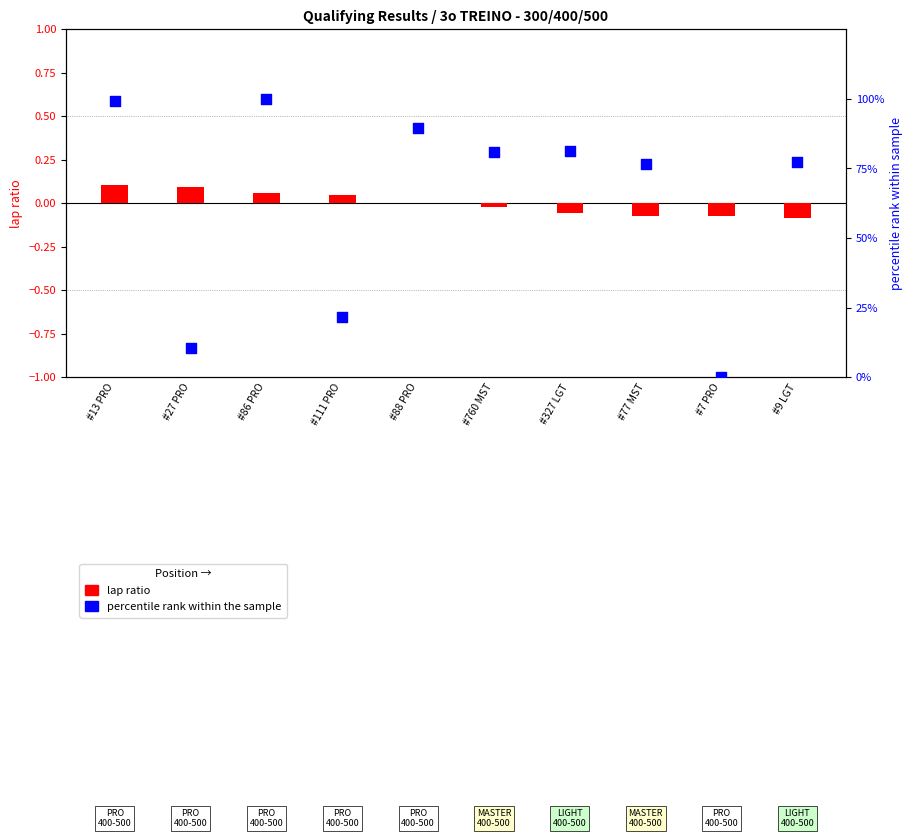

Which series contains the lowest Y value?

lap ratio